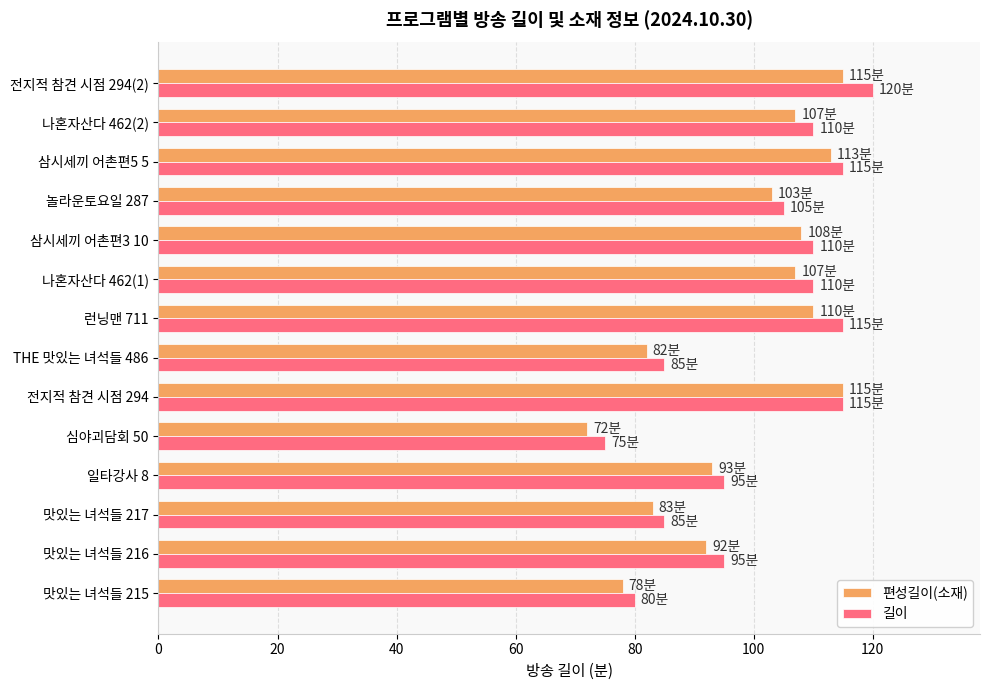

What is the difference between the maximum and minimum values in the 편성길이(소재) series?

43